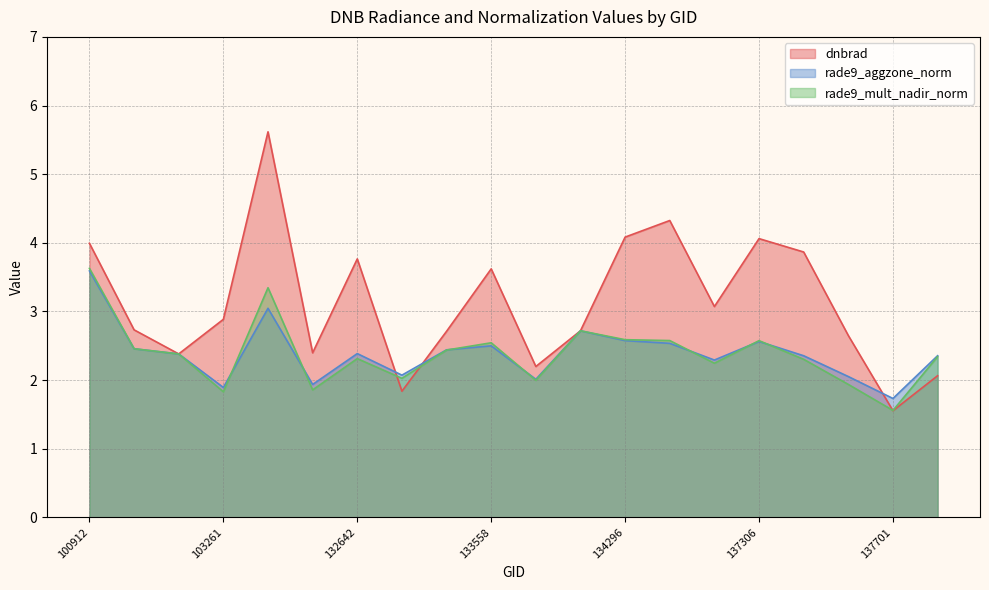

What is the sum of the rade9_aggzone_norm values at 137888 and 134492?

4.6